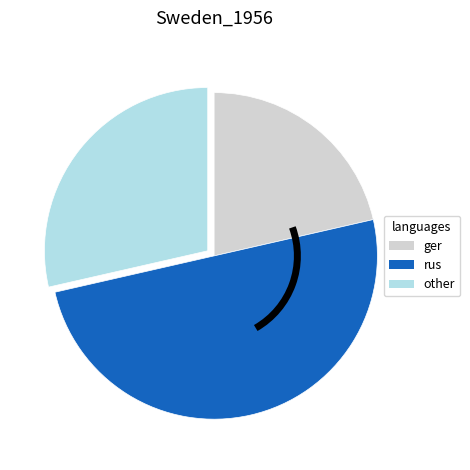

Count the number of slices in the pie.

3